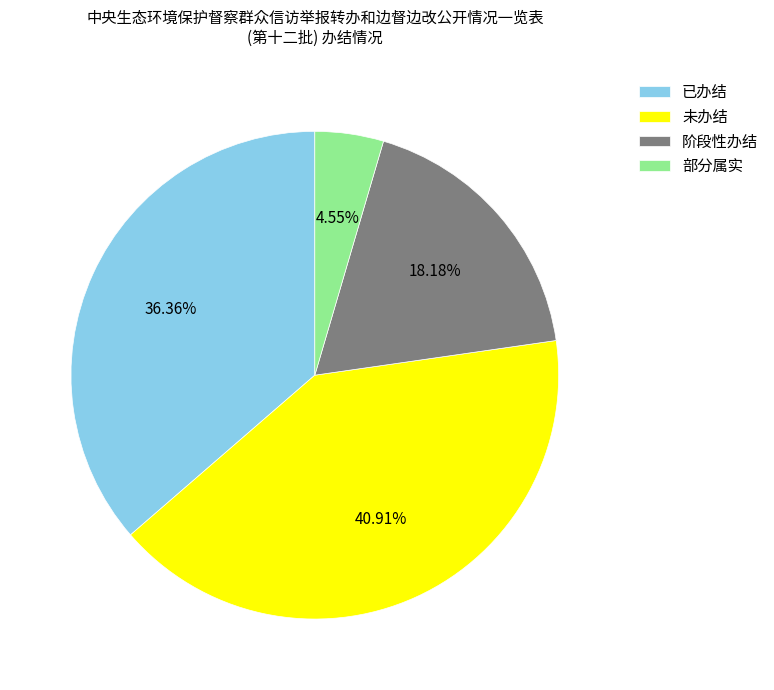

Count the number of slices in the pie.

4